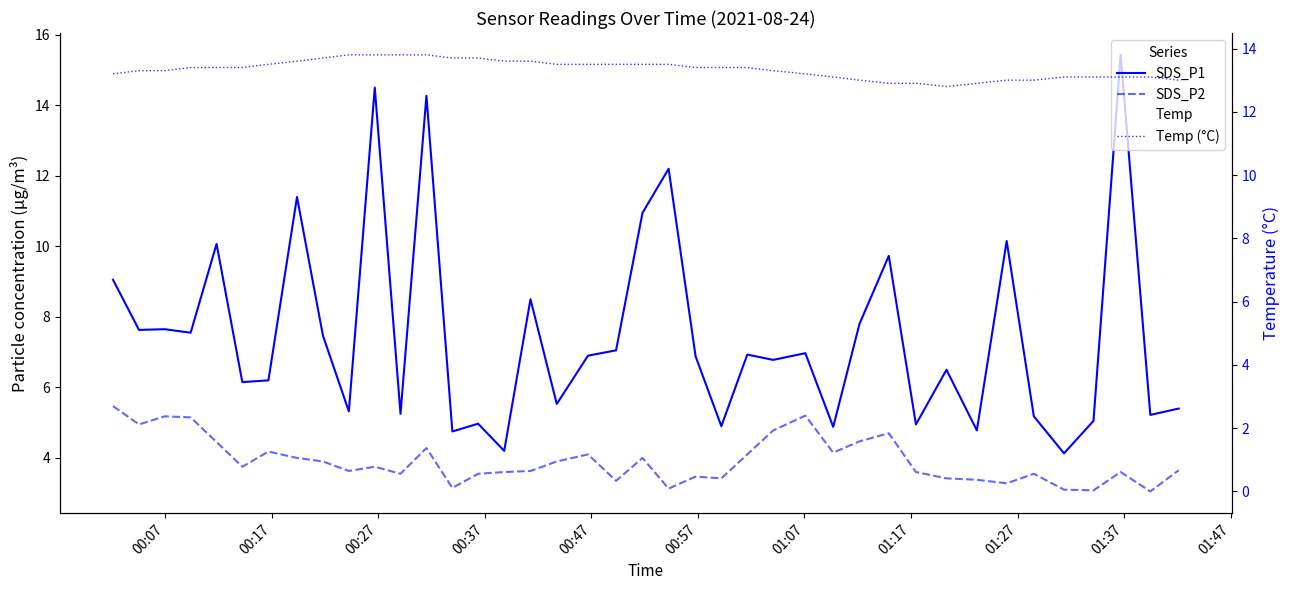

What is the minimum value shown in the chart?

3.0